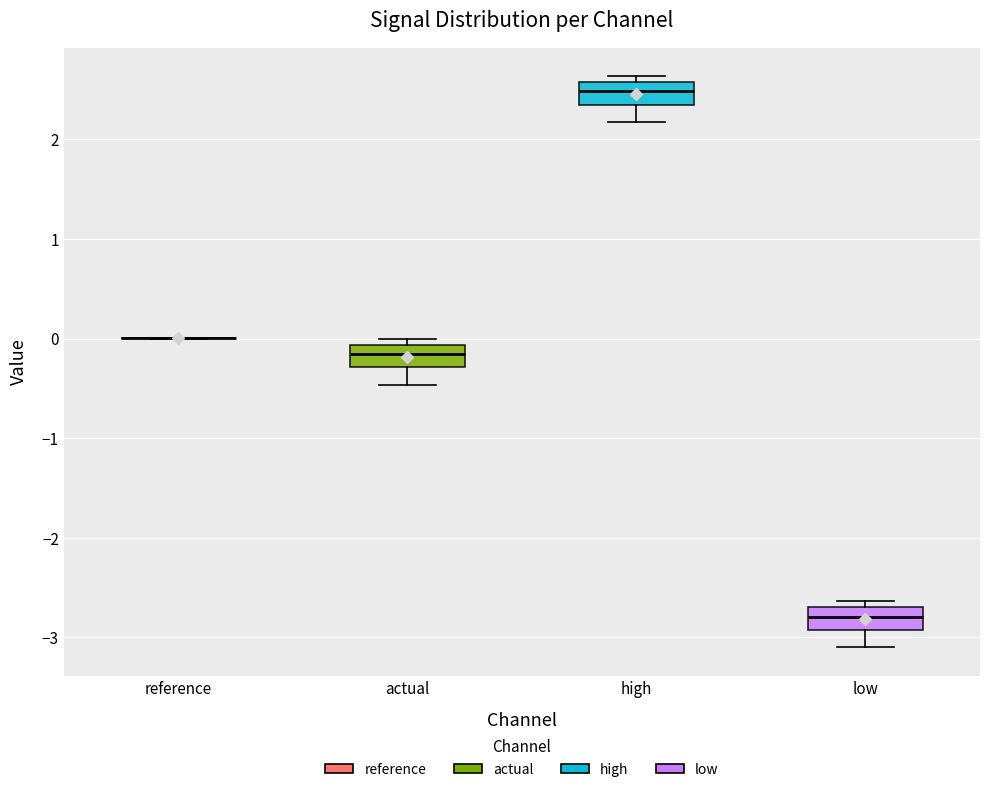

Where does the lower whisker of the box for low end on the y-axis? The values are not printed on the chart, so give them approximately, as read against the axis.

-3.1